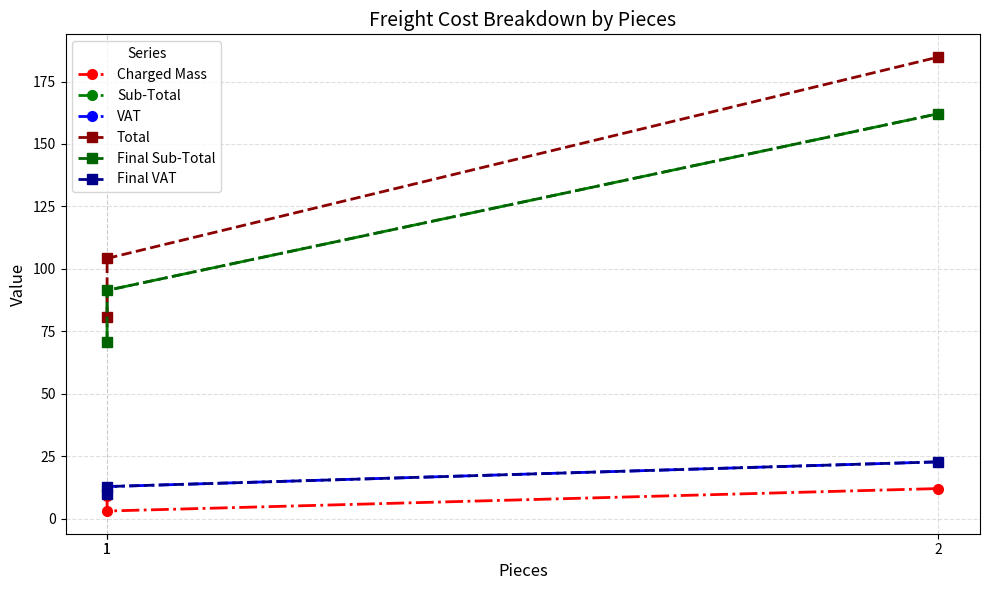

What are all the series names shown in the legend?

Charged Mass, Sub-Total, VAT, Total, Final Sub-Total, Final VAT